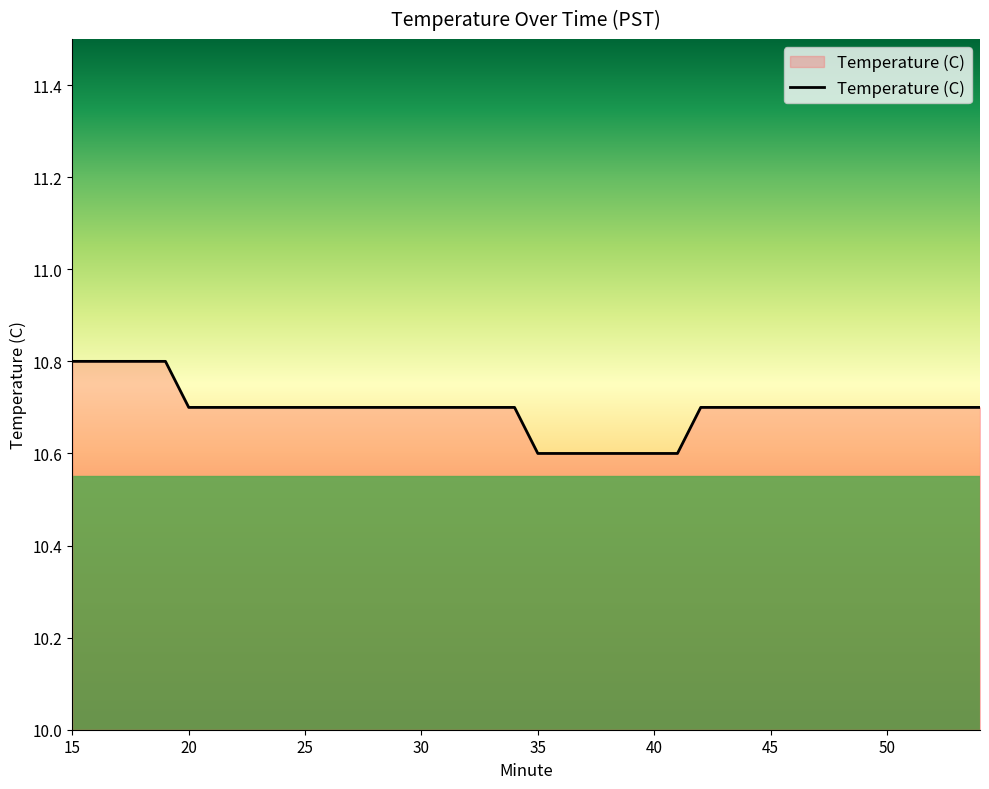

Does the chart have visible grid lines?

No